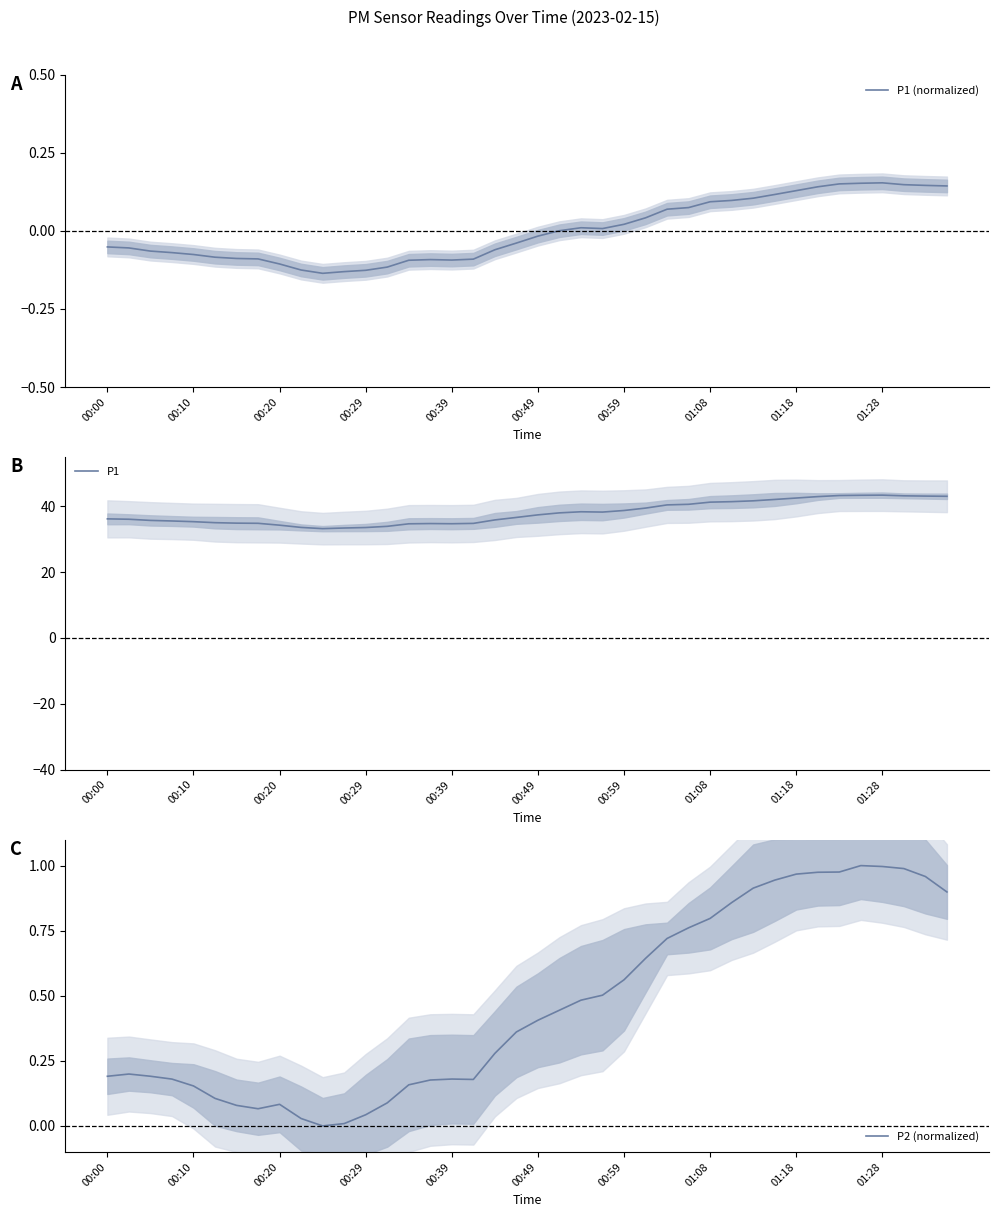

The P1 series shows 53.2 at 00:00. True or false?

False